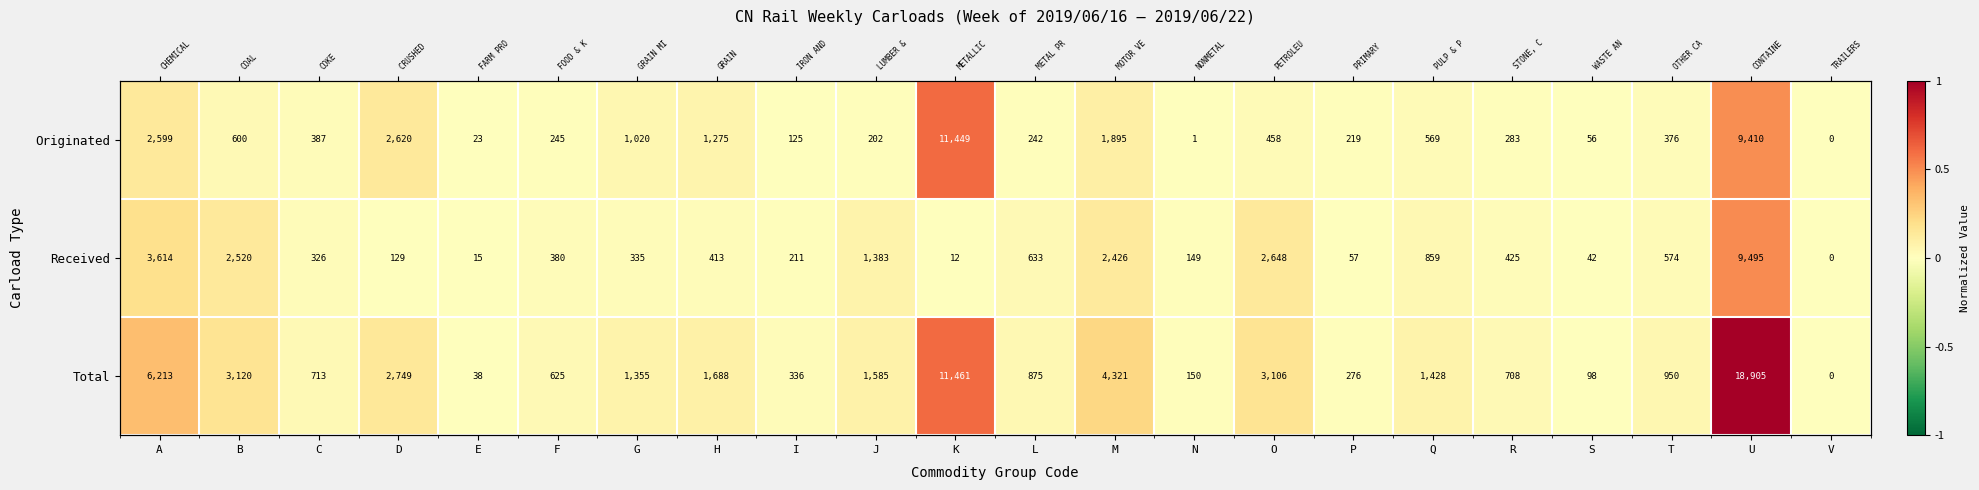

Count the number of data series in this chart.

3